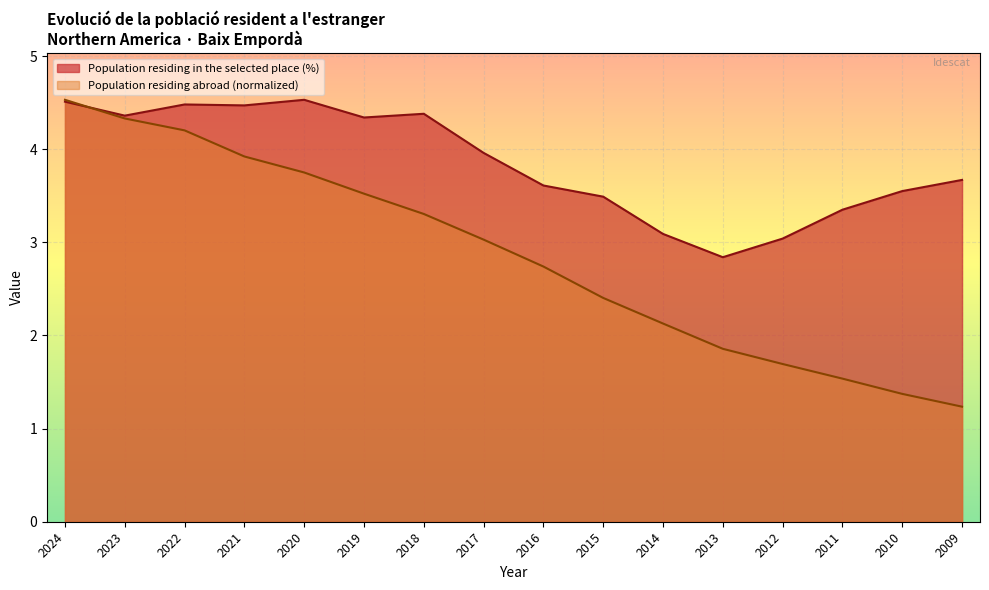

Is the value of Population residing in the selected place (%) at 2015 greater than the value of Population residing abroad (thousands) at 2024?

No